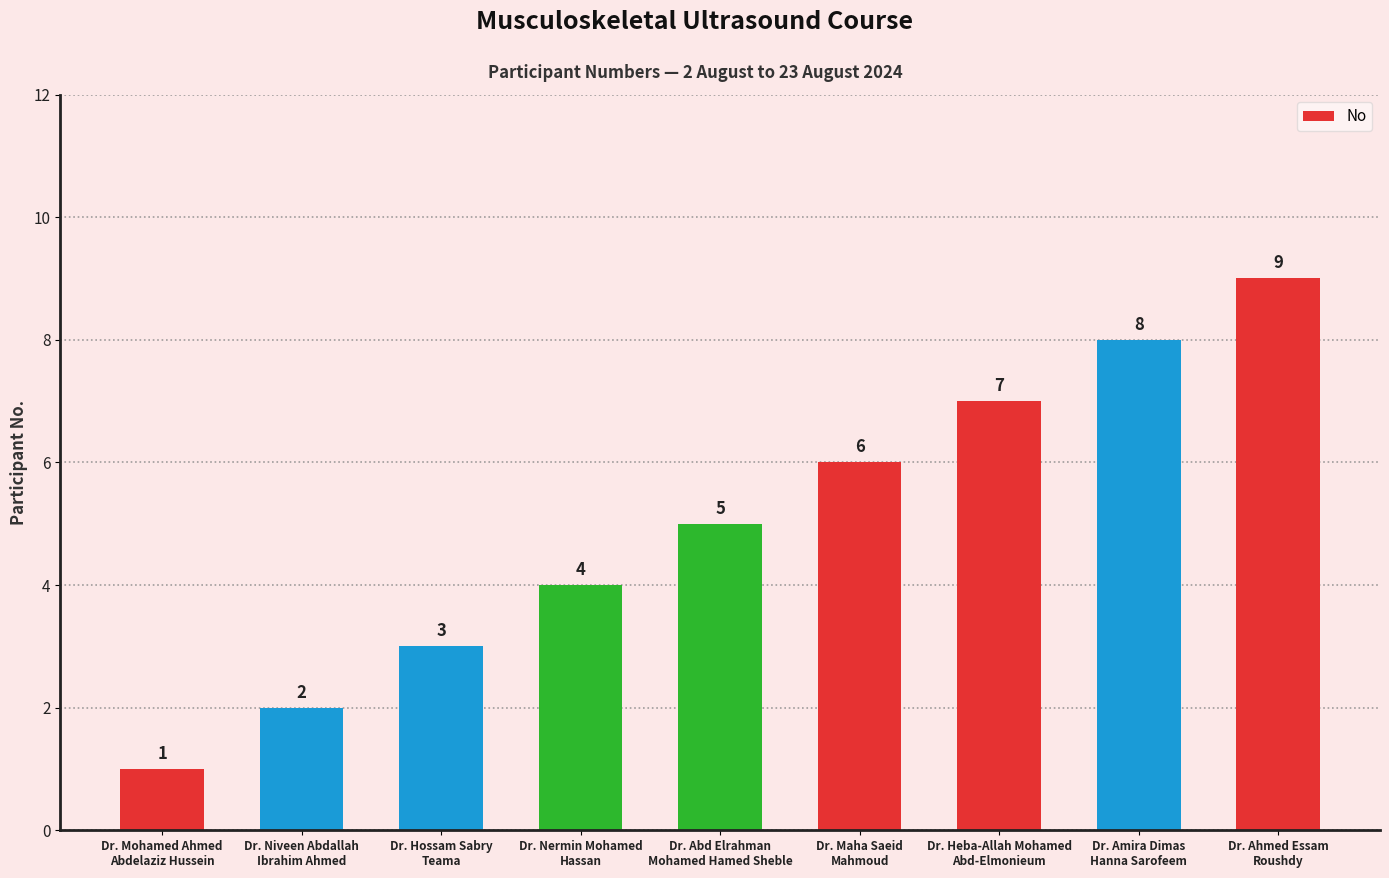

How many bars are there in total?

9